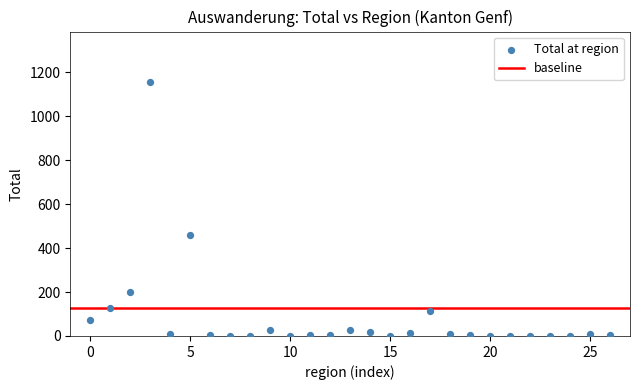

What Y value in the scatter plot is closest to 577?

459